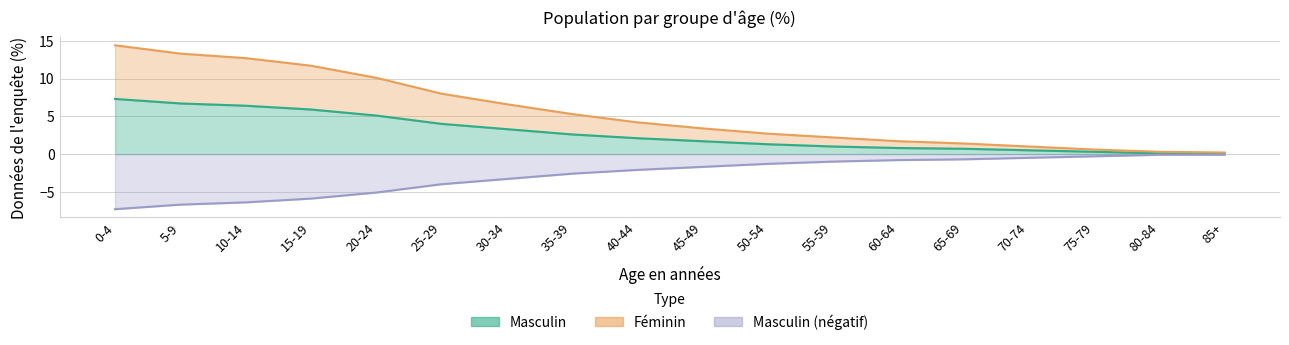

The Masculin_neg series shows -1.2 at 60-64. True or false?

False